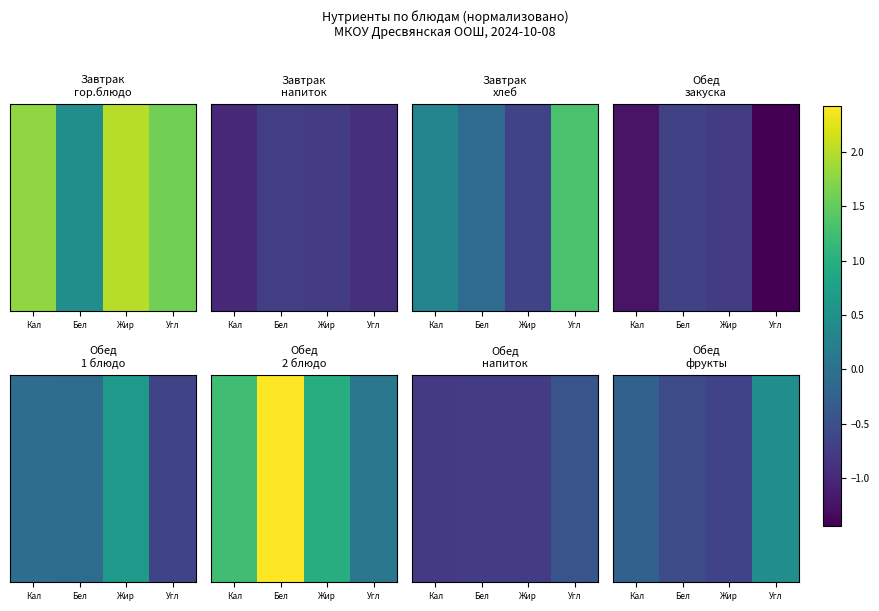

What is the change in value from Кал to Бел?

-0.3